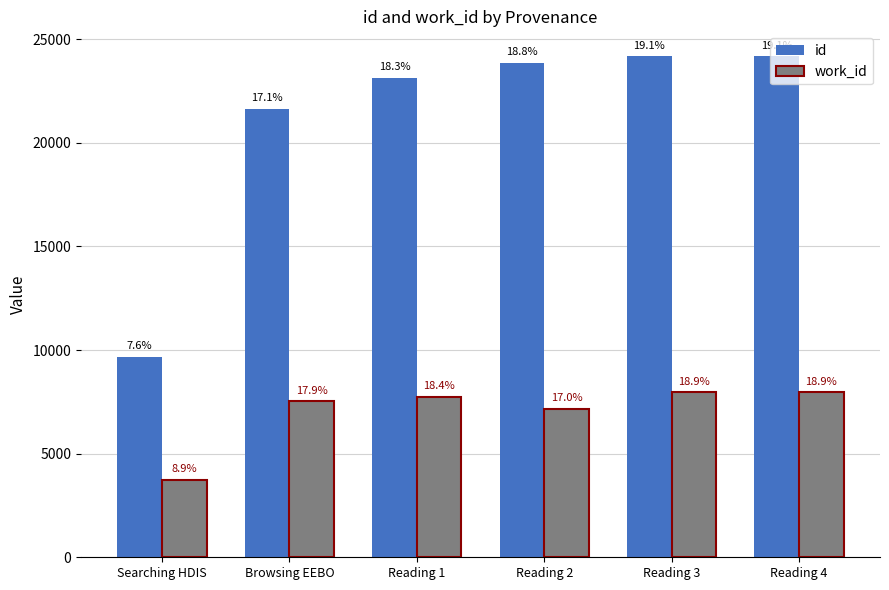

How many groups of bars are there?

6